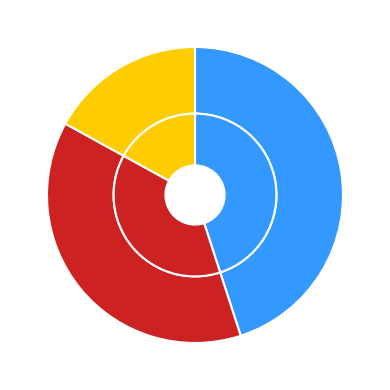

Does any single category account for the majority?

No